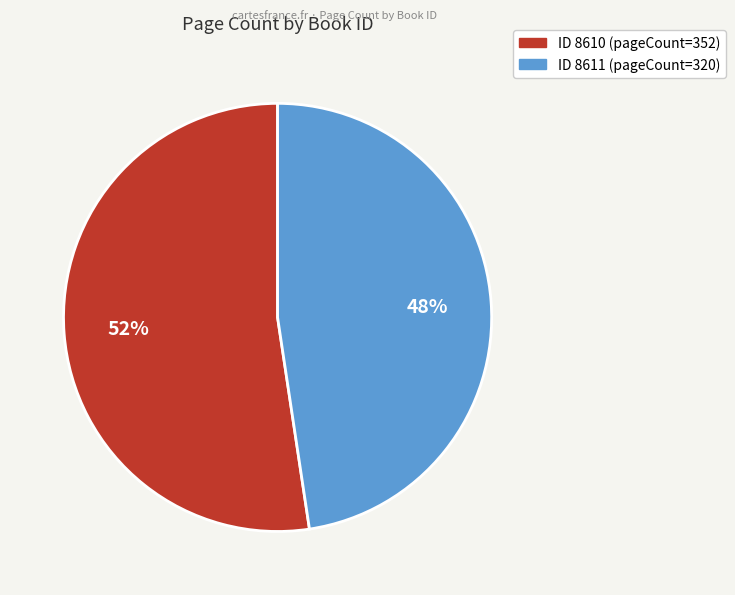

To the nearest percent, what is the average slice percentage?

50%